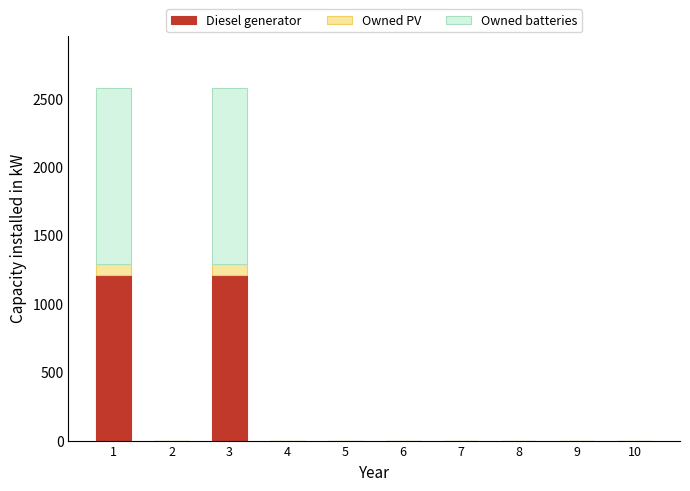

What is the highest value of the Diesel generator series?

1210.9